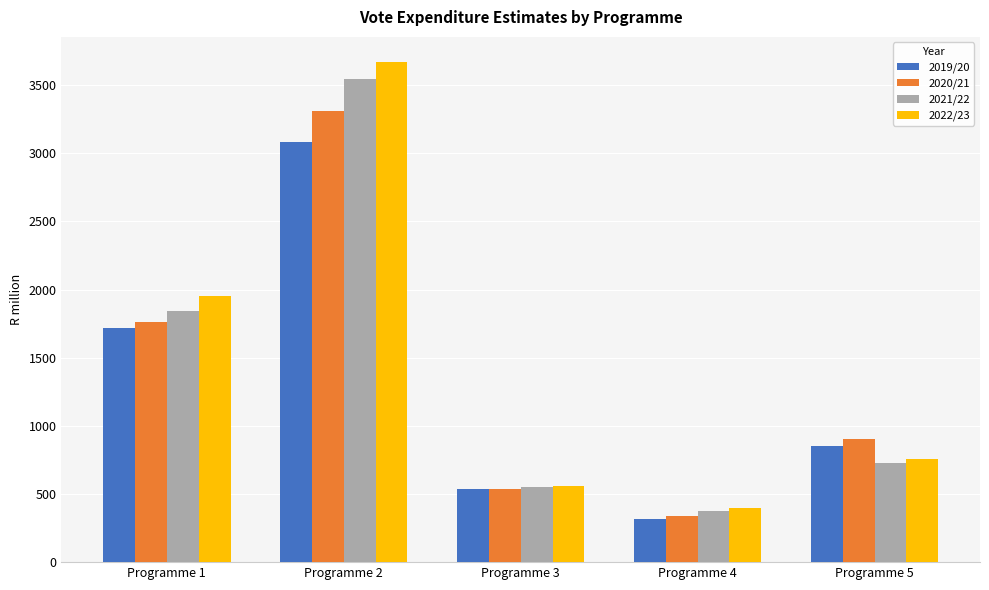

What is the total value across all series at Programme 1?

7275.4